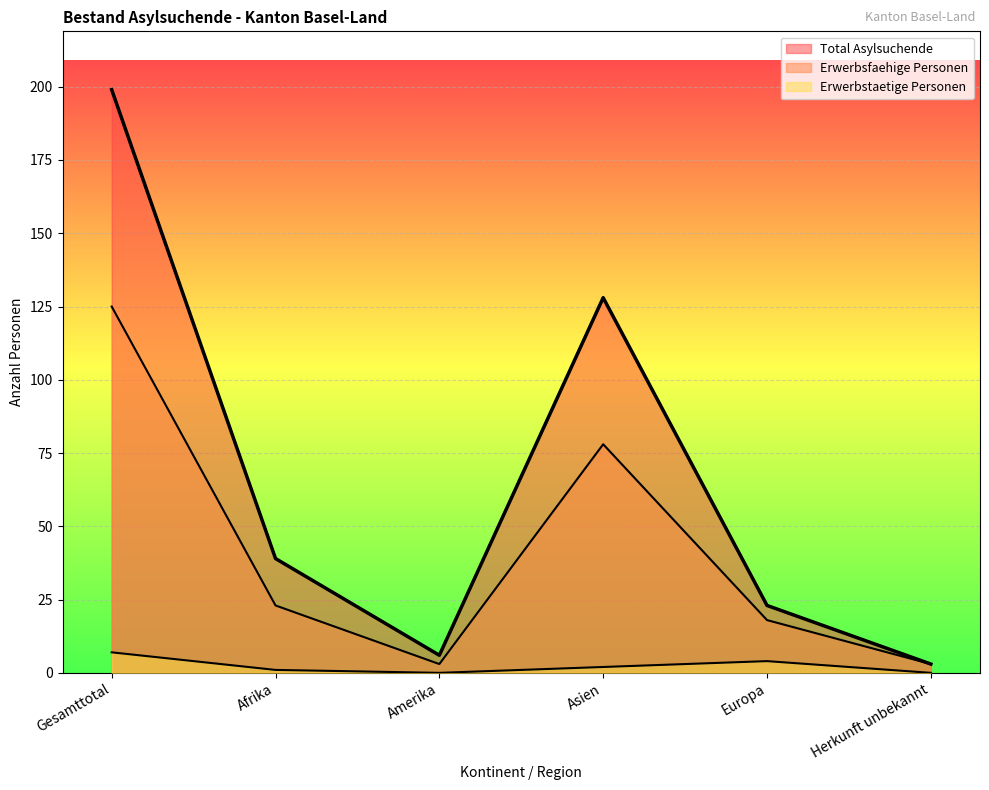

How many categories are shown in the chart?

6